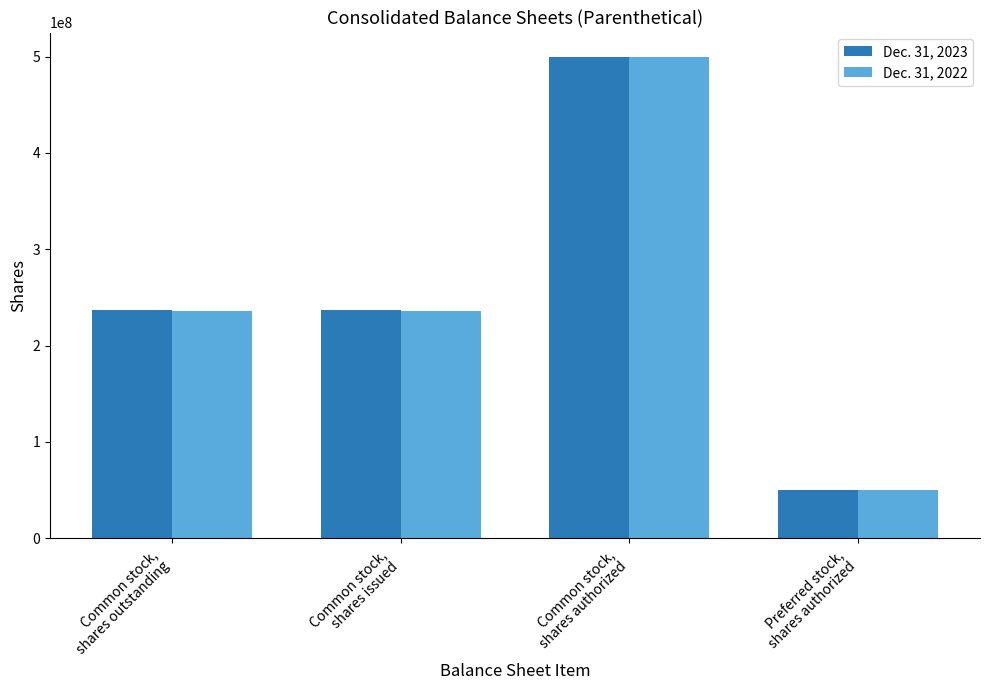

Does the chart contain any negative values?

No